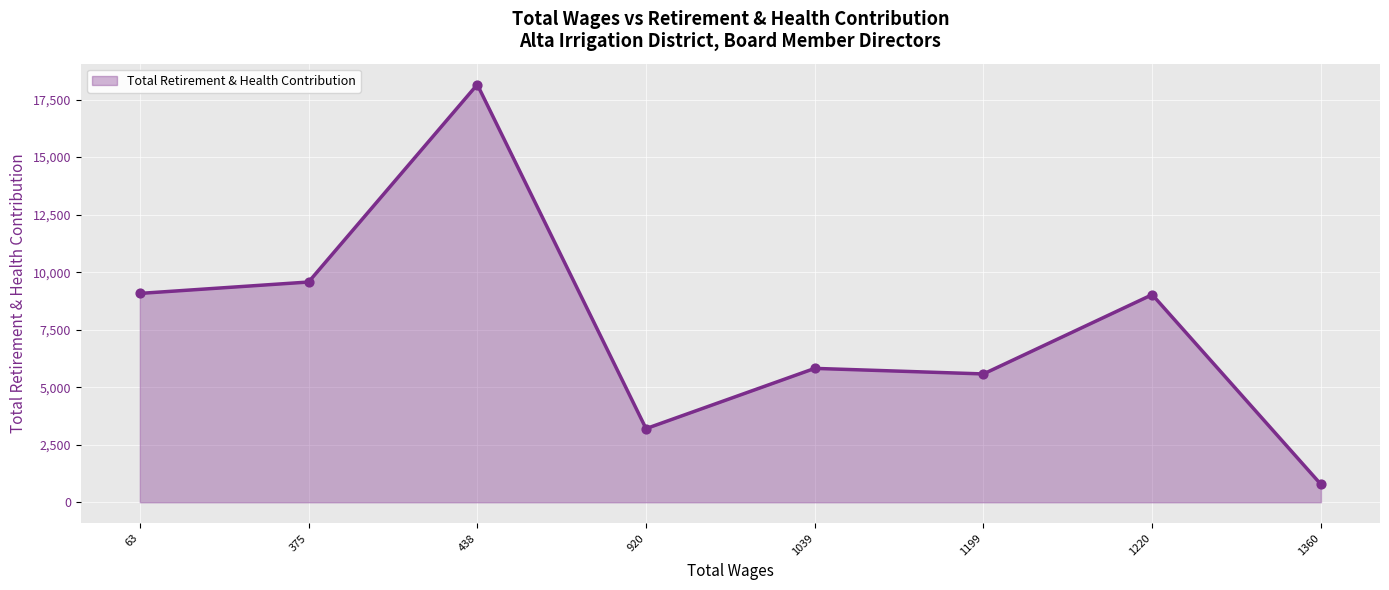

What is the change in value from 1039 to 1360?

-5041